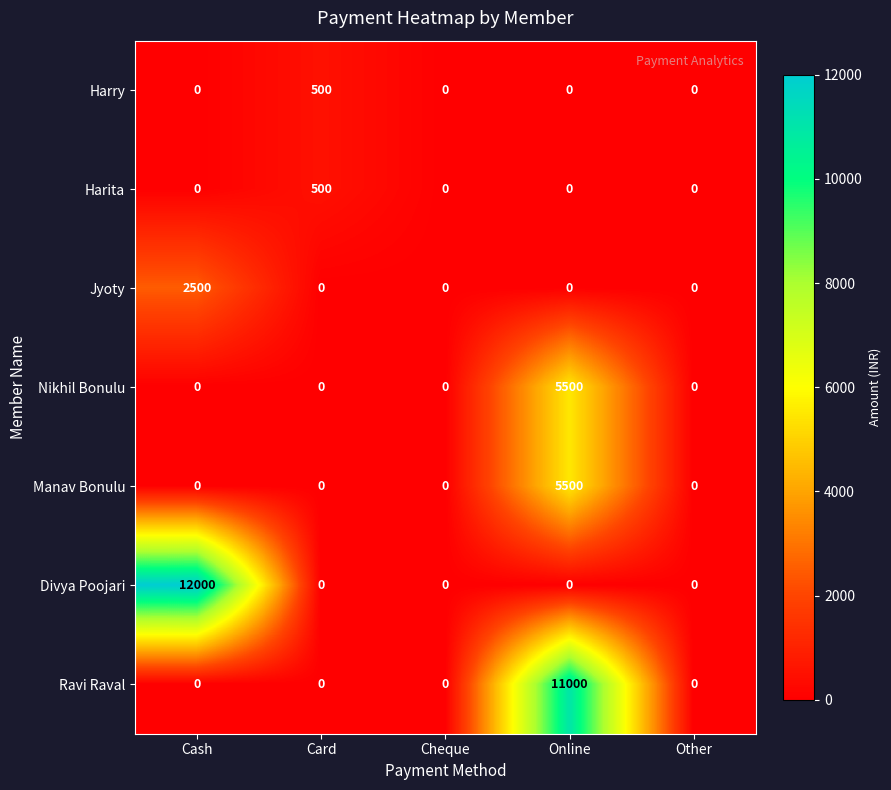

What is the total value across all series at Card?

1000